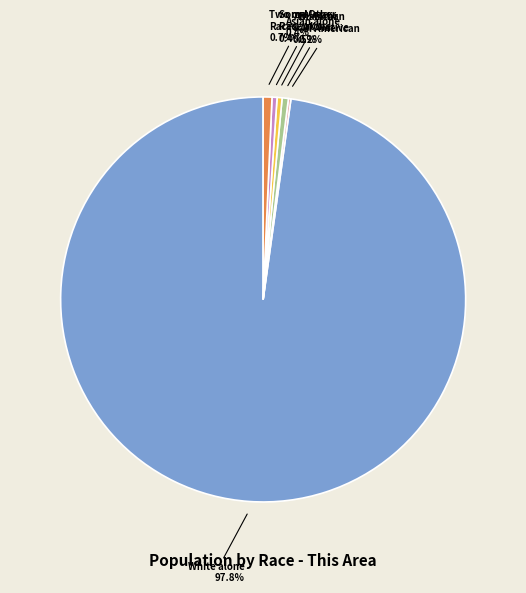

Does any single category account for the majority?

Yes